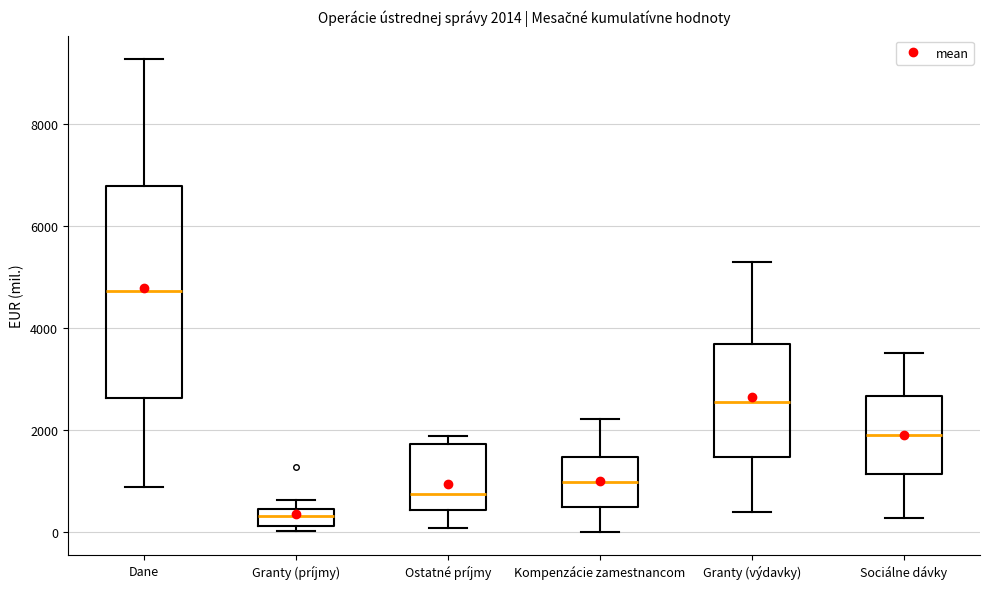

Which box's median line is the highest?

Dane